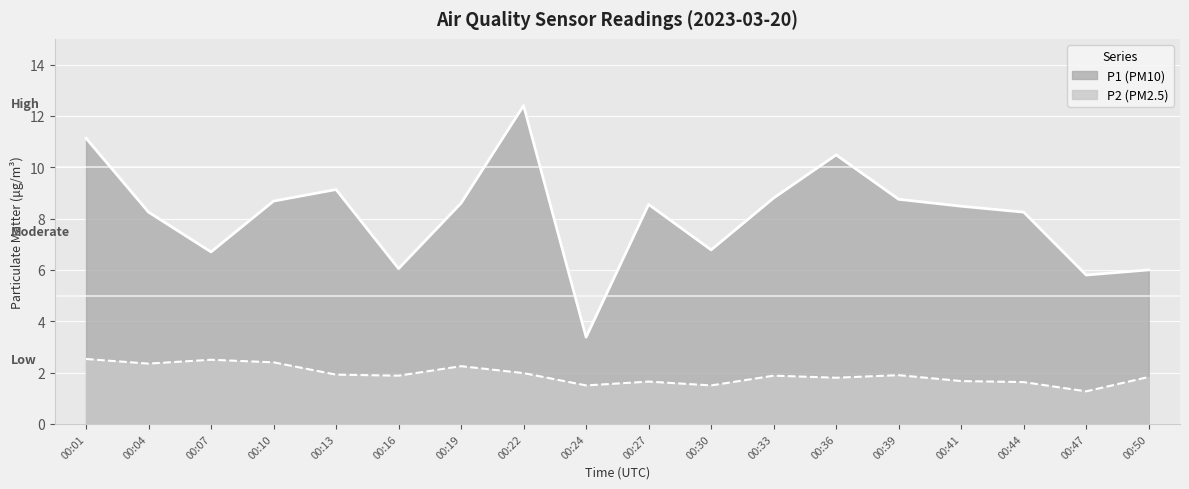

How many interior local valleys does the P2 series have?

6